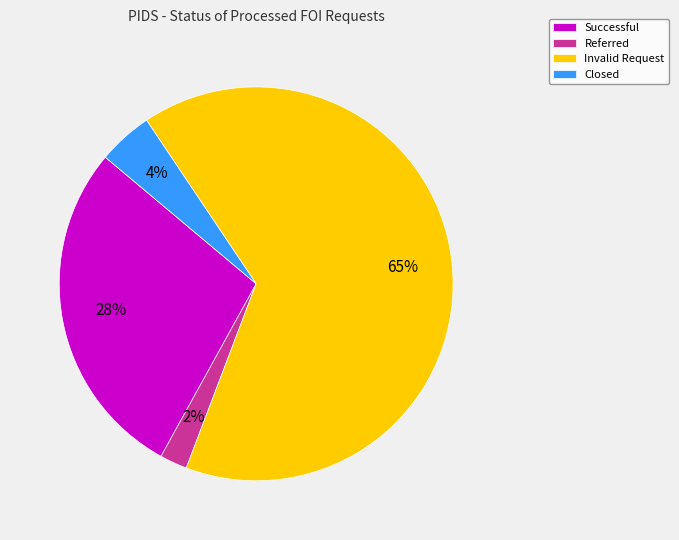

How many slices are in this pie chart?

4